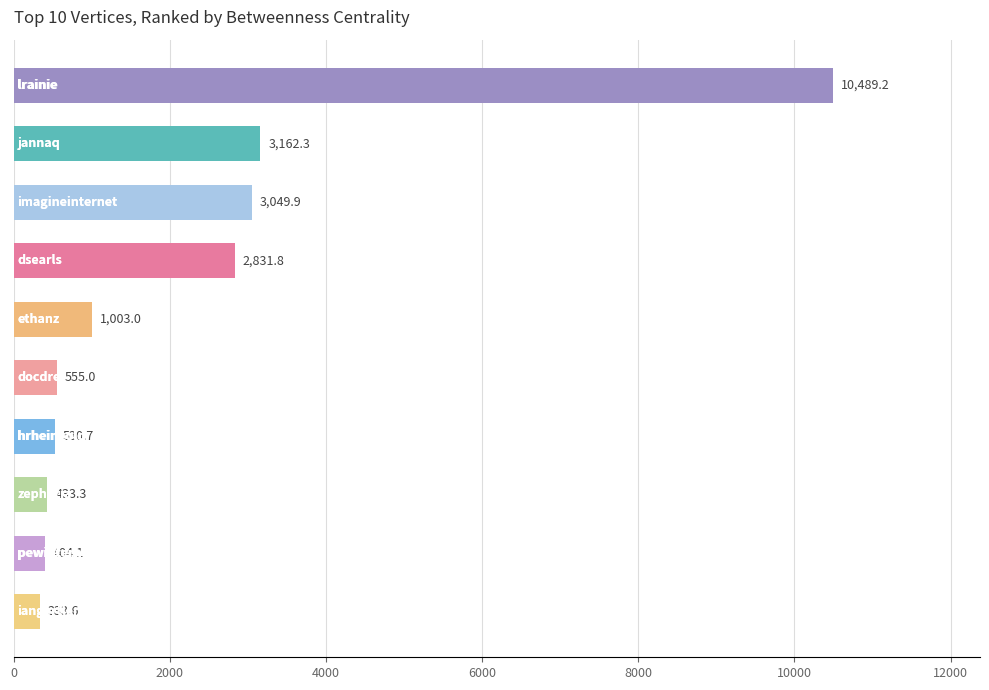

How many bars are there in total?

10